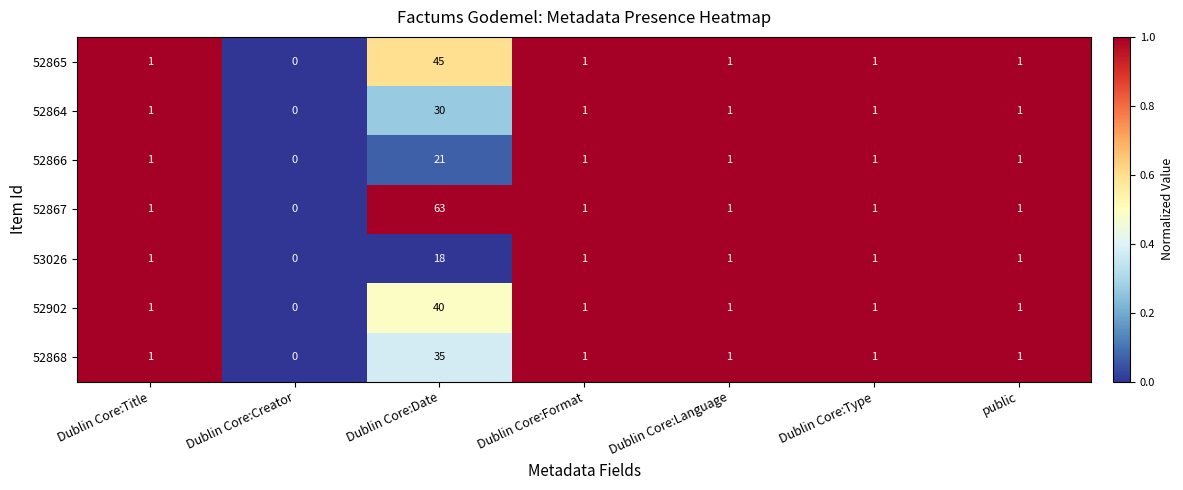

Is it true that 52865 equals 0 at Dublin Core:Creator?

True